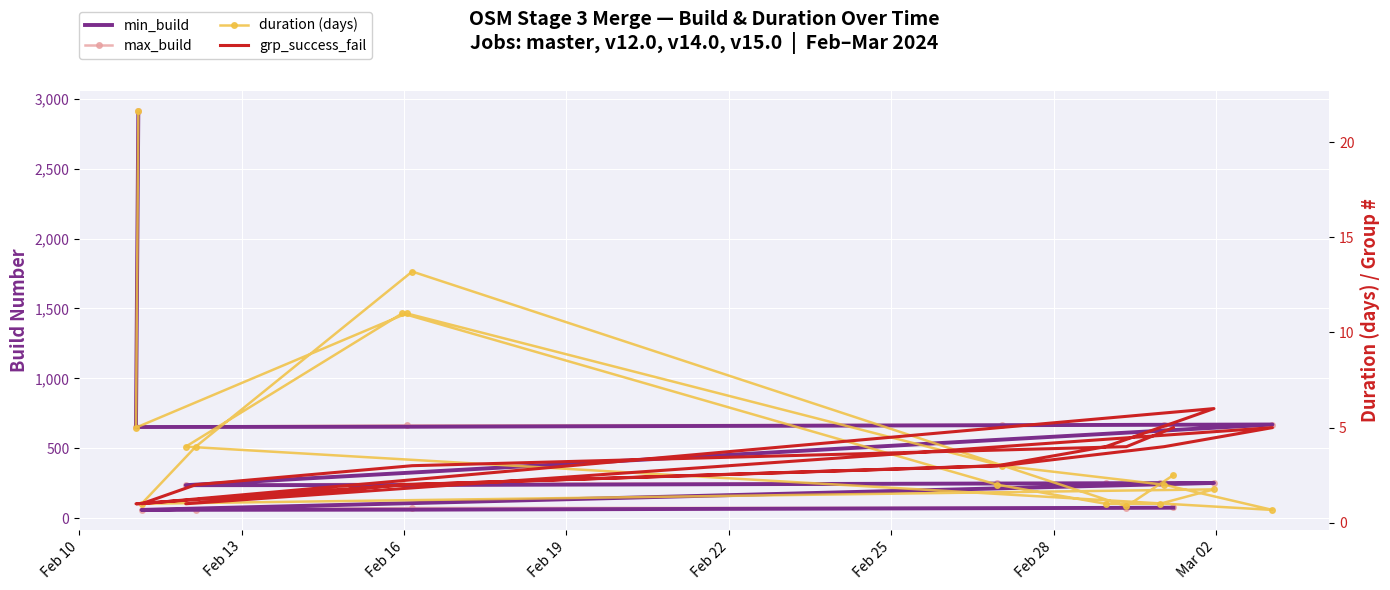

Which series has the largest total across all categories?

max_build